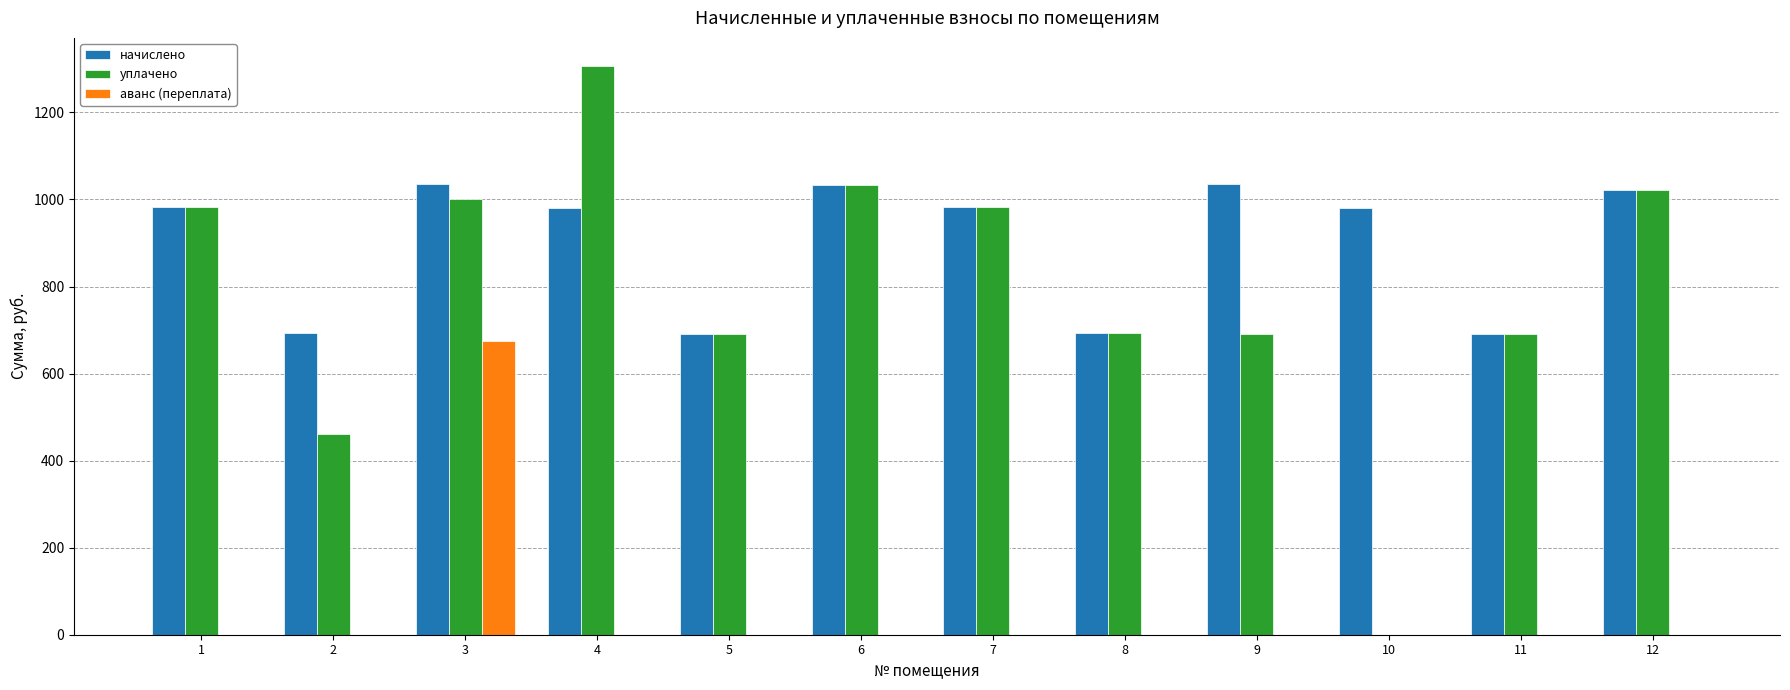

Which series changed the most between 2 and 4?

уплачено